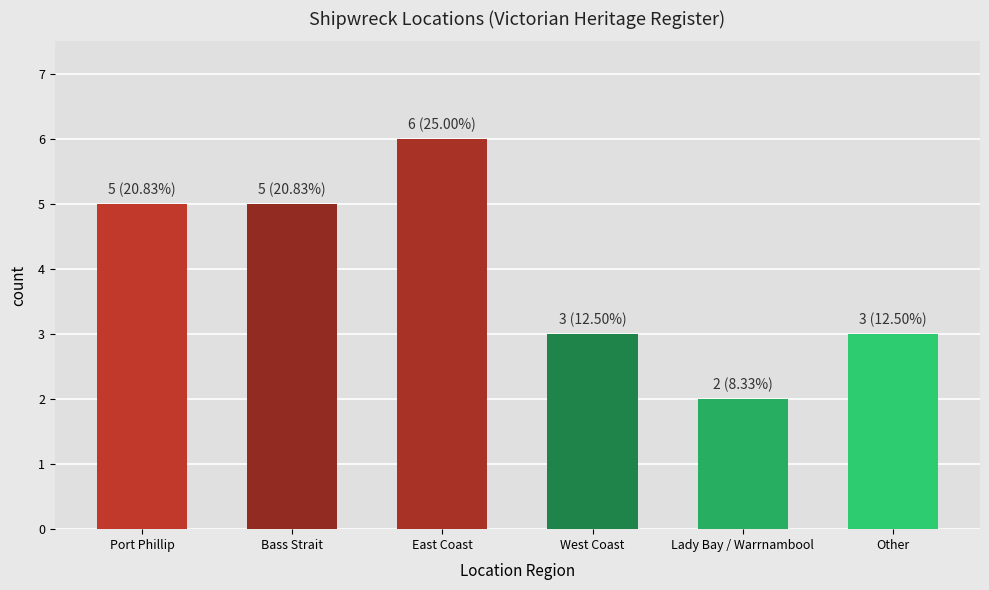

Between Bass Strait and East Coast, which is larger?

East Coast